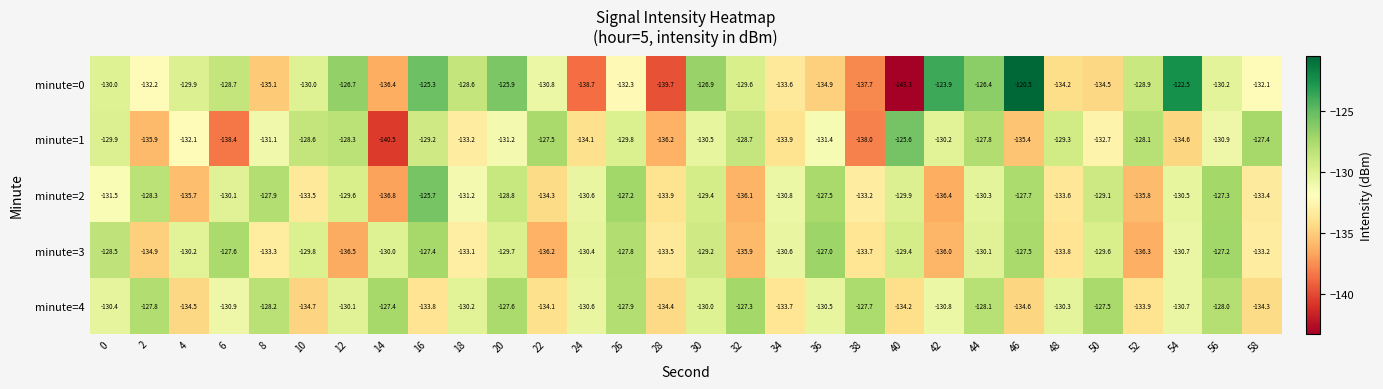

Where is minute=0 nearest to the value -131?

22